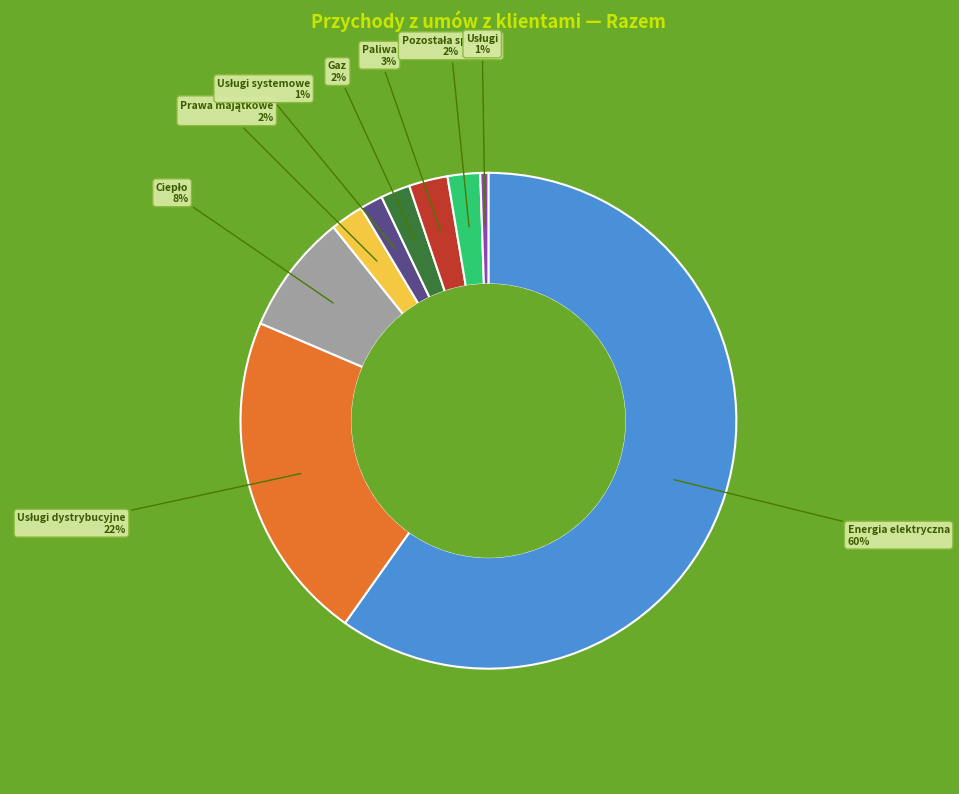

To the nearest percent, what is the average slice percentage?

11%